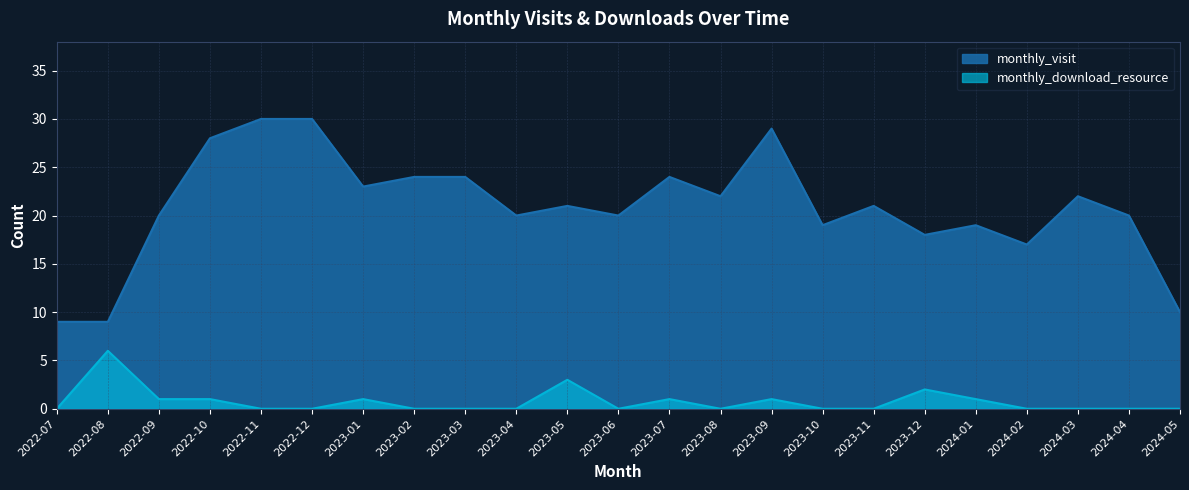

Reading left to right, what are all the values shown in this chart?

monthly_visit: 9	9	20	28	30	30	23	24	24	20	21	20	24	22	29	19	21	18	19	17	22	20	10
monthly_download_resource: 0	6	1	1	0	0	1	0	0	0	3	0	1	0	1	0	0	2	1	0	0	0	0